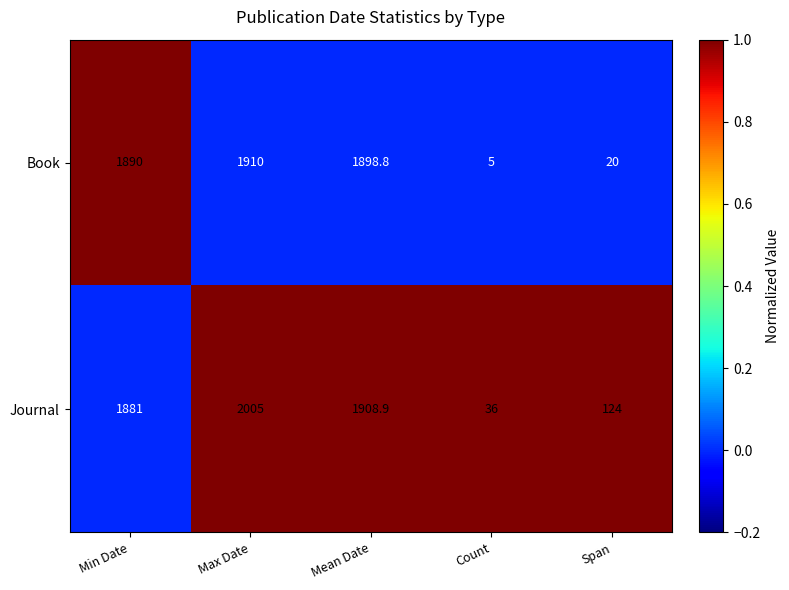

List the series in order of their overall mean, lowest first.

Book, Journal